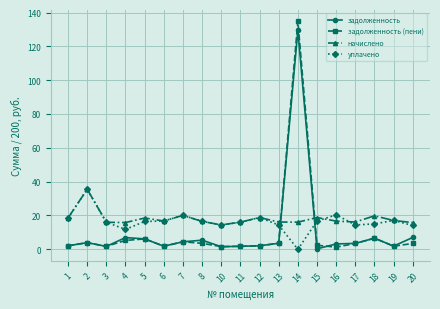

At which category is the sum across all series the highest?

14